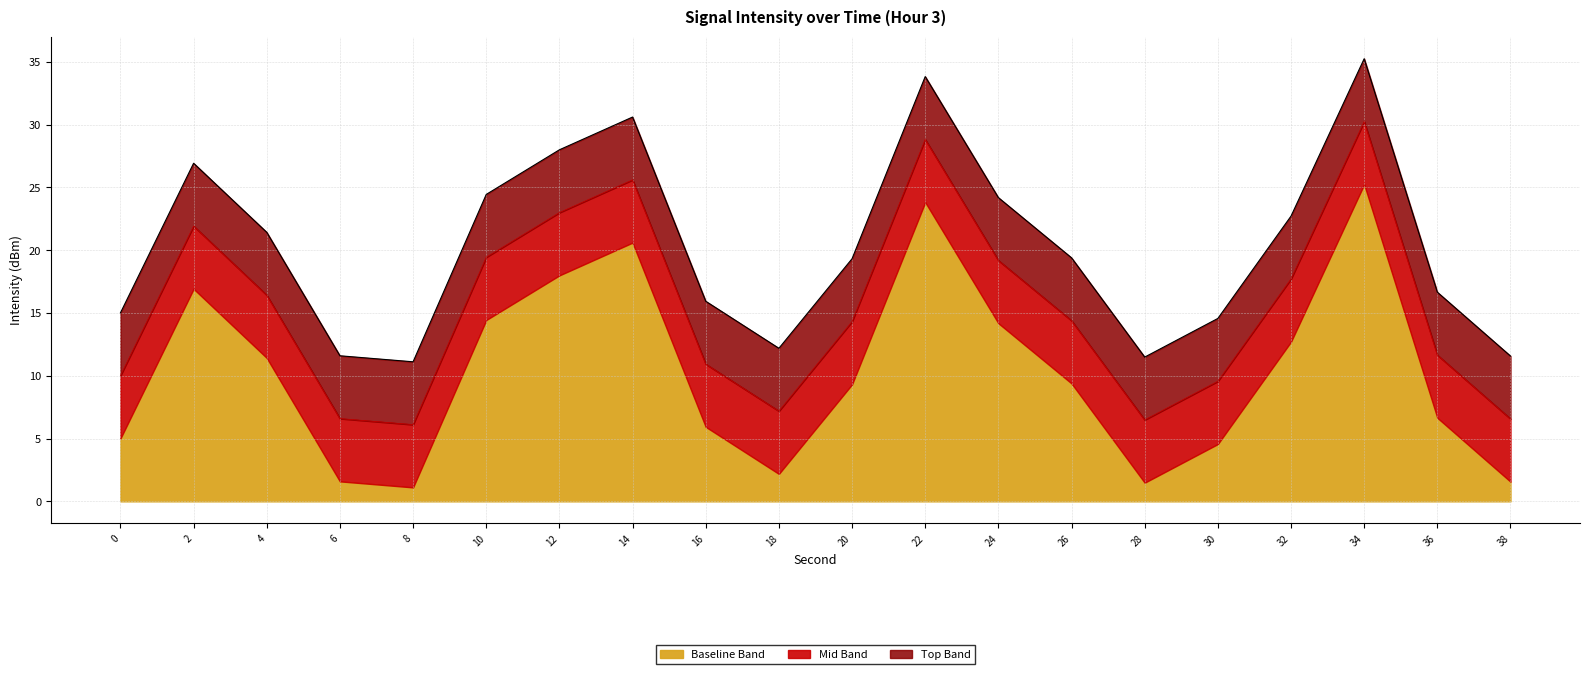

How many categories are shown in the chart?

20